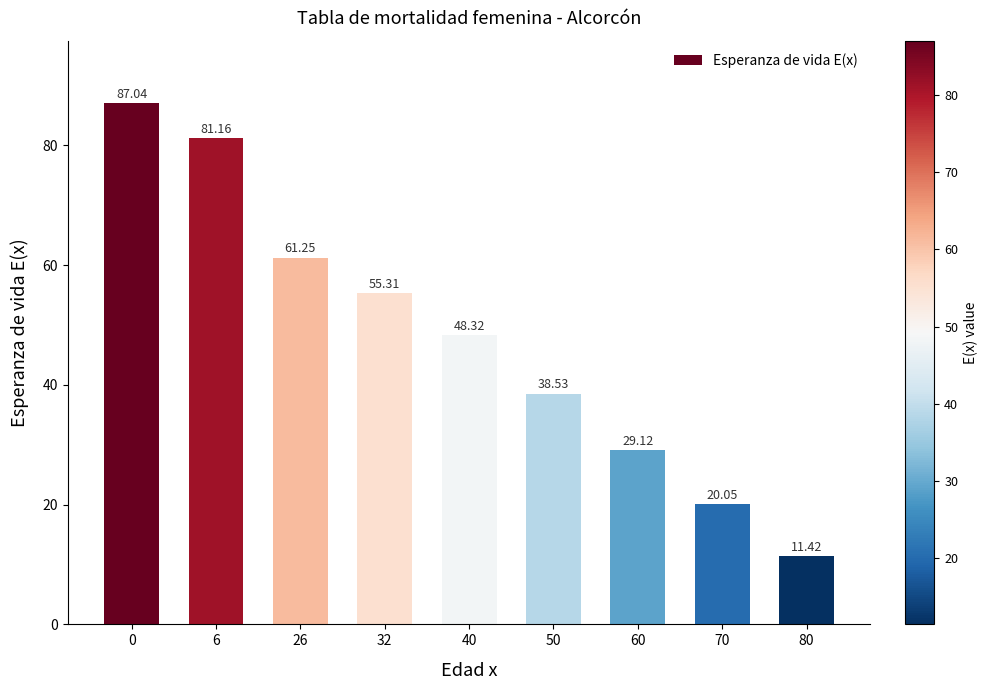

True or false: the data shows 81.2 at 6.

True